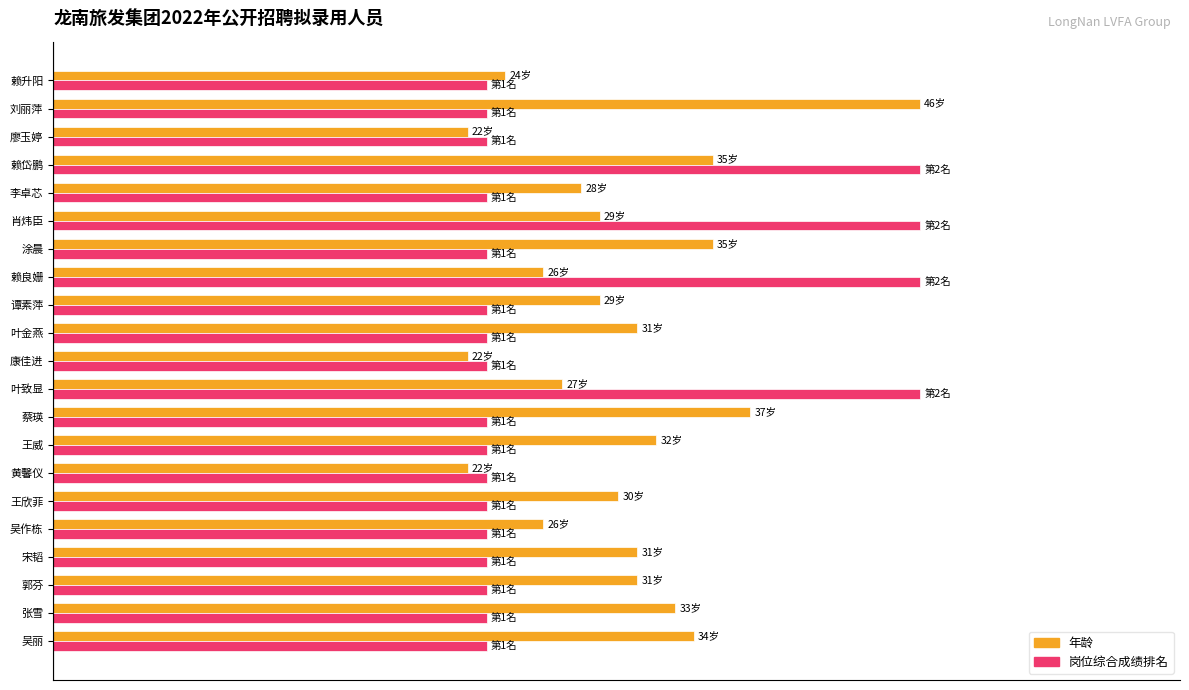

What is the value of the 年龄 (归一化%) bar at the 17th from the left?

60.9